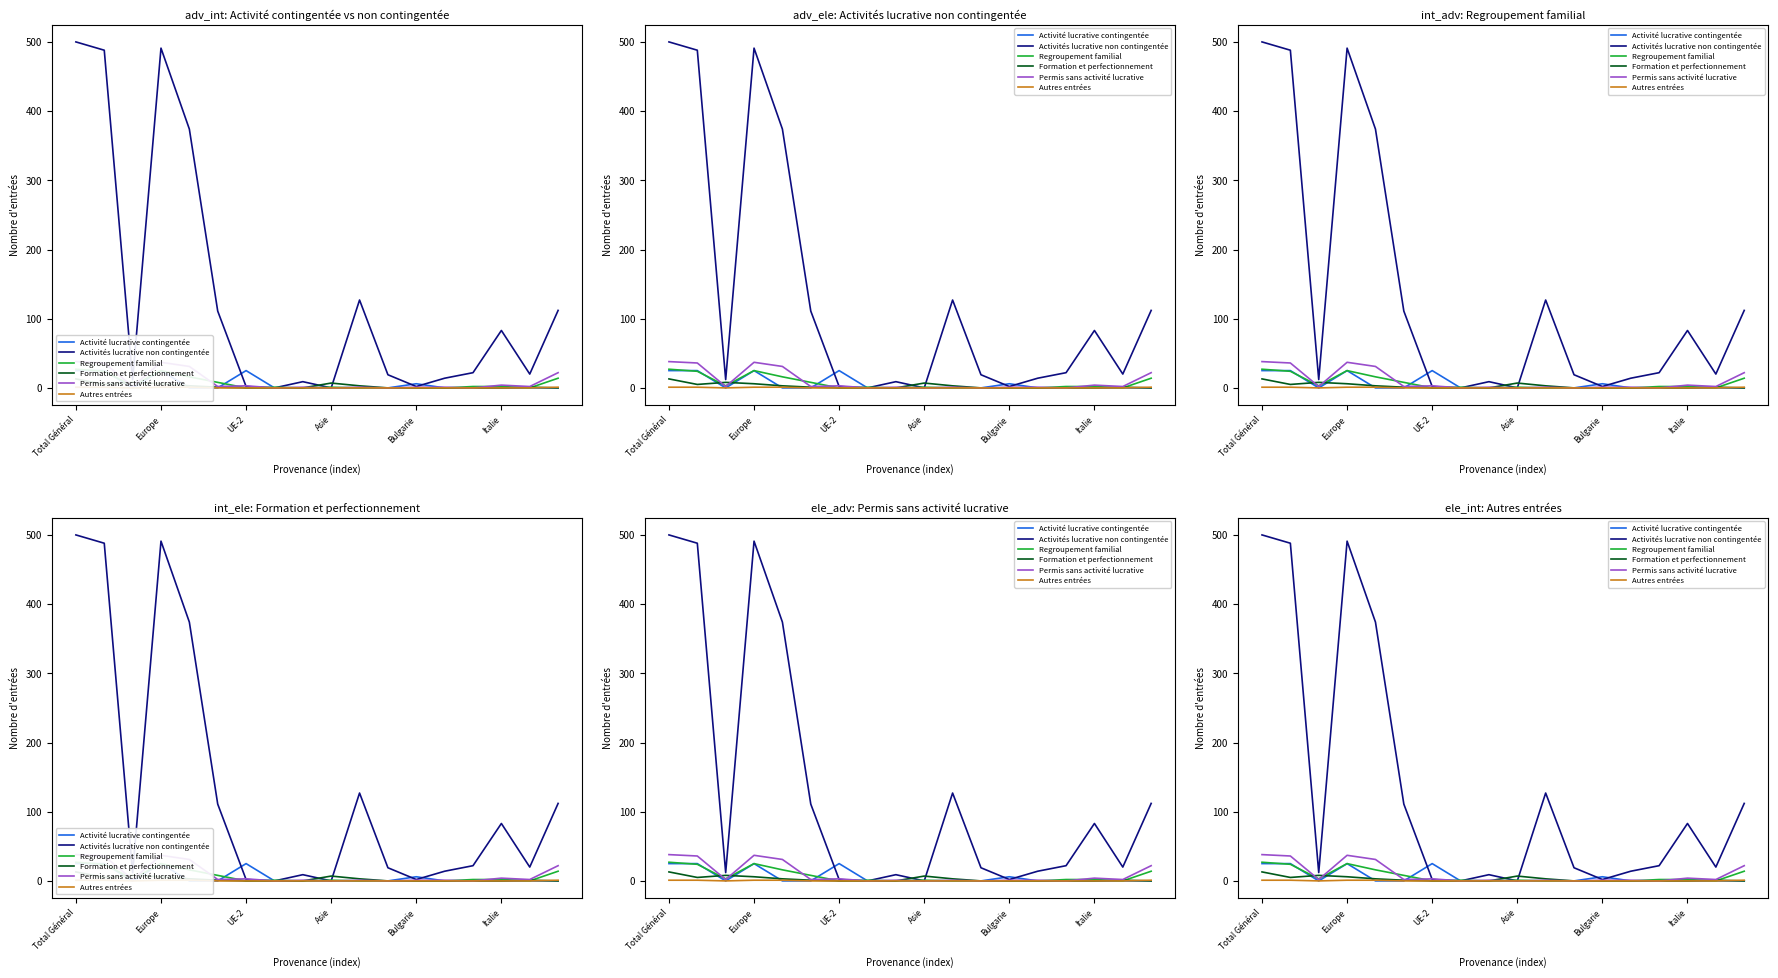

What are all the series names shown in the legend?

Activité lucrative contingentée, Activités lucrative non contingentée, Regroupement familial, Formation et perfectionnement, Permis sans activité lucrative, Autres entrées